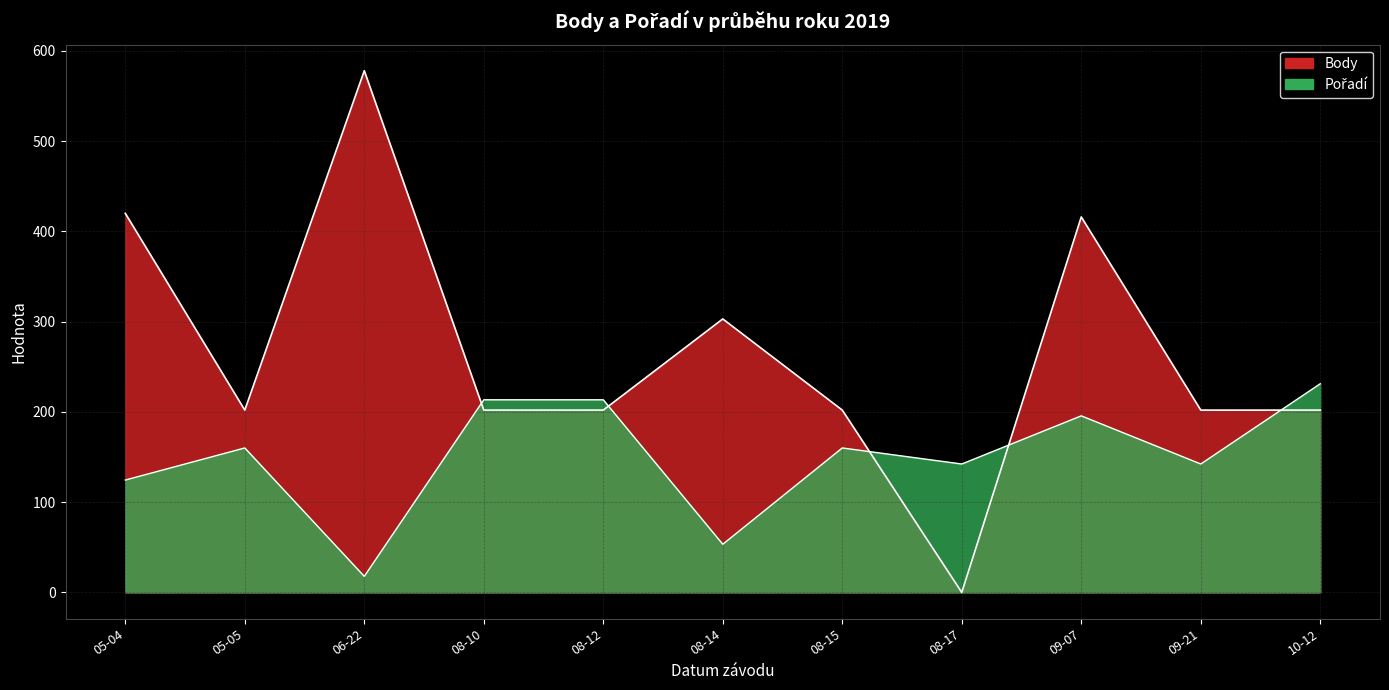

Count the number of data series in this chart.

2